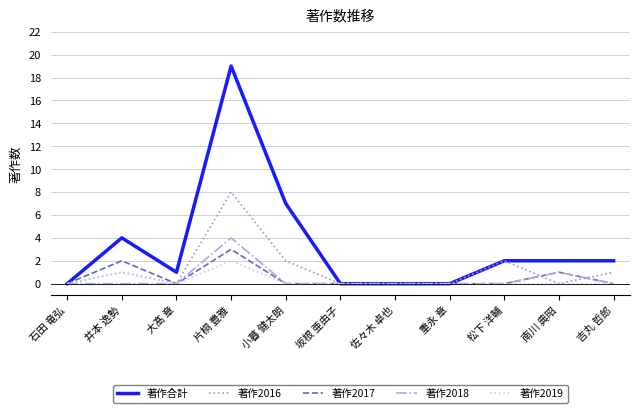

What is the total value across all series at 小暮 健太朗?

9